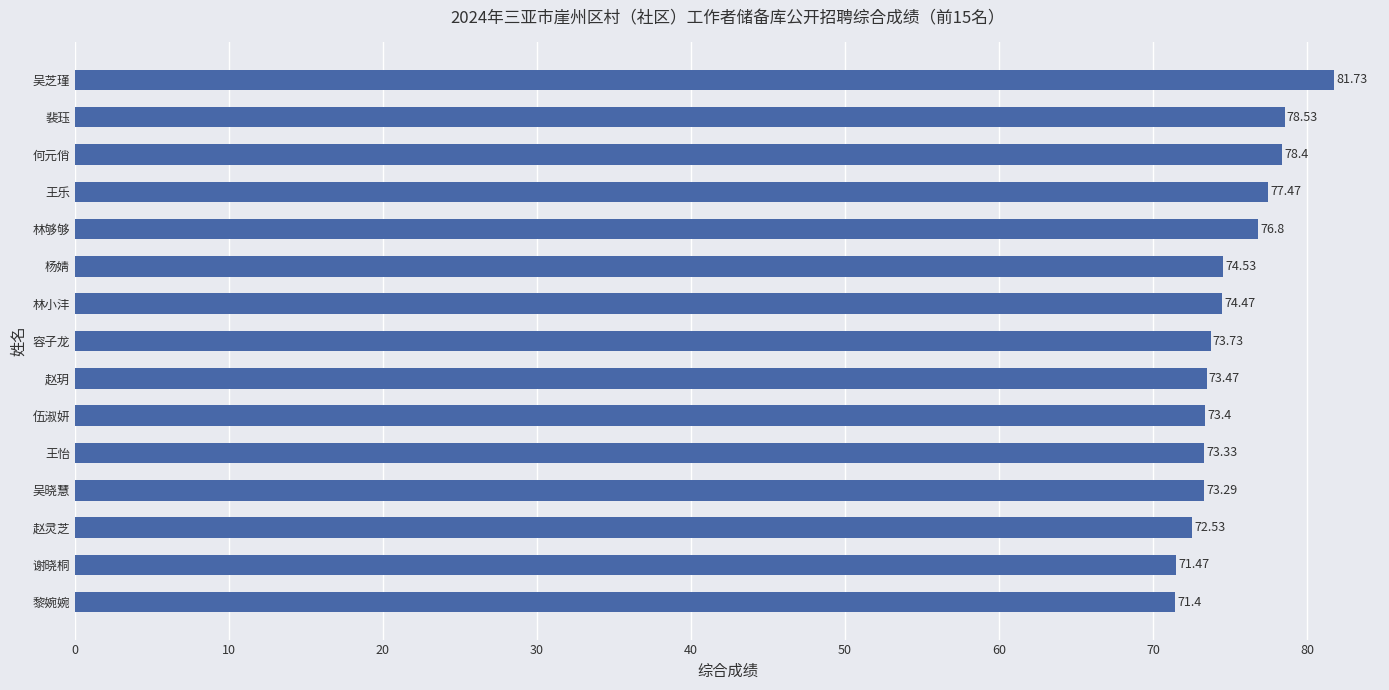

What is the difference between the maximum and minimum values?

10.3